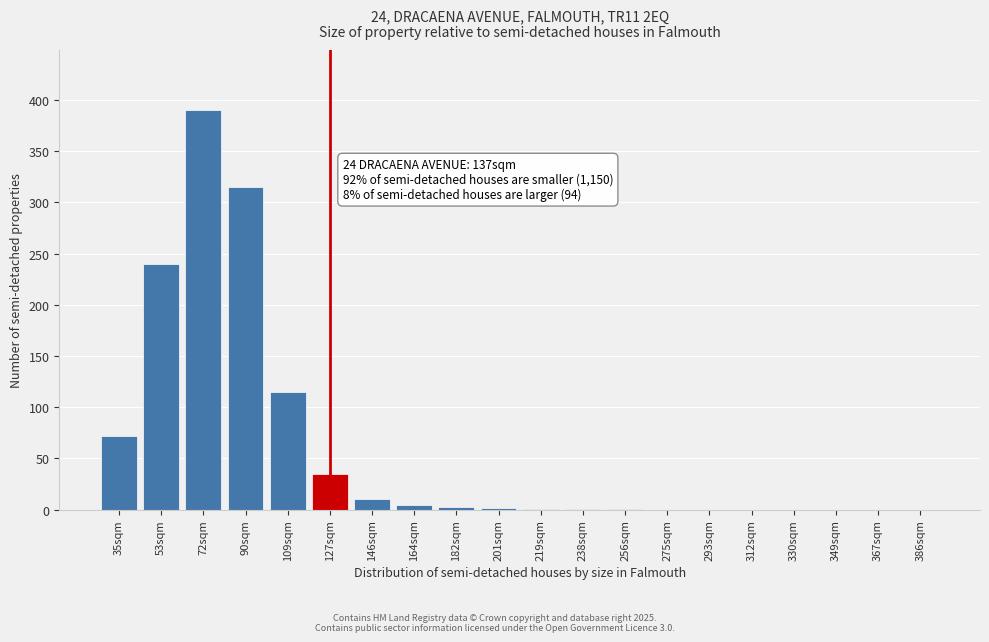

True or false: the data shows 5 at 164sqm.

True